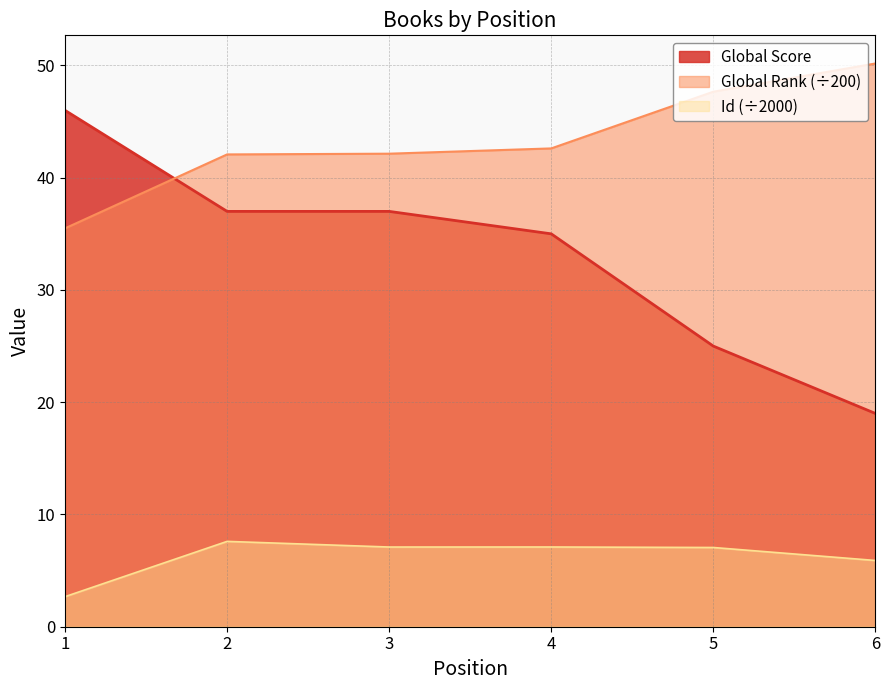

What is the greatest value displayed?

50.2